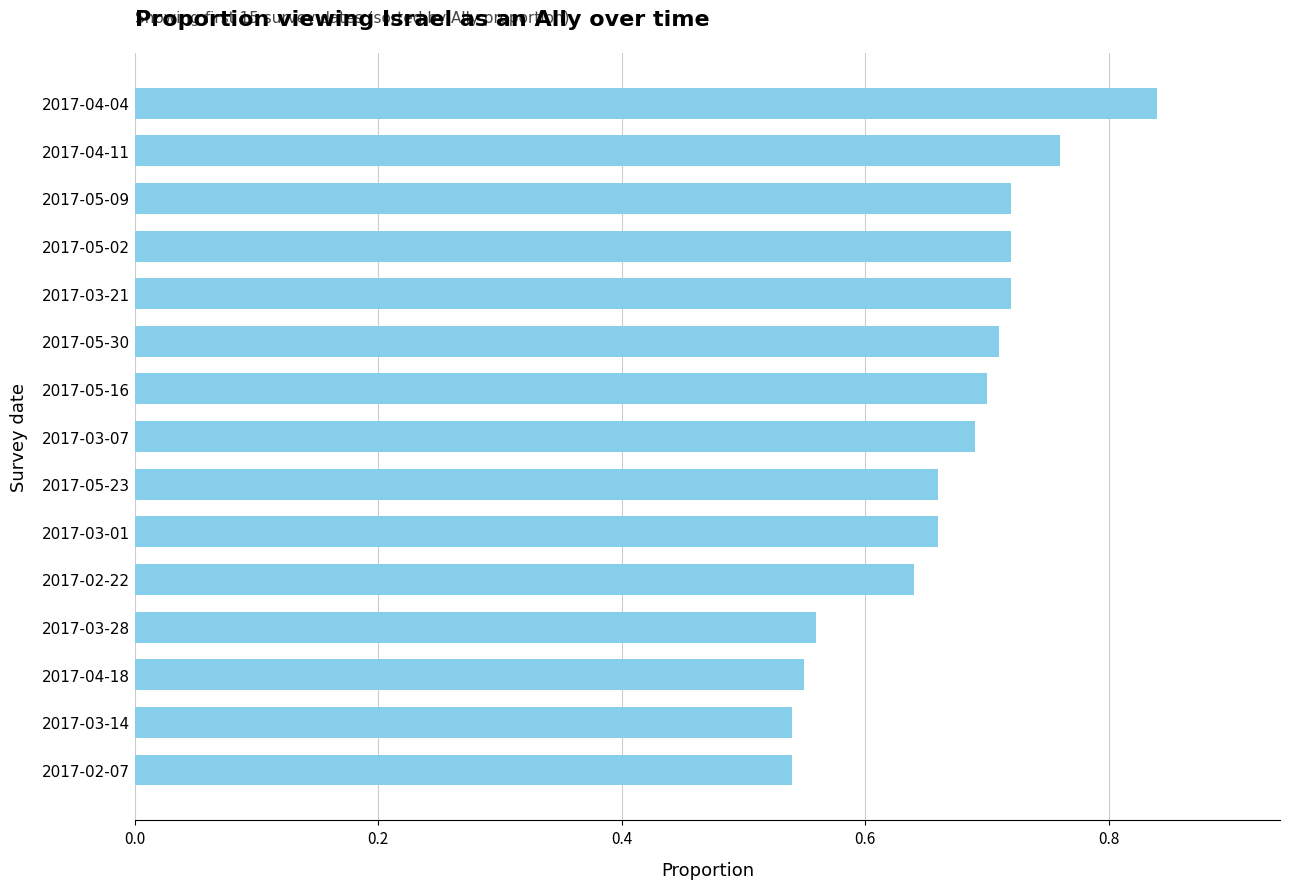

Between 2017-03-07 and 2017-02-22, which is larger?

2017-03-07